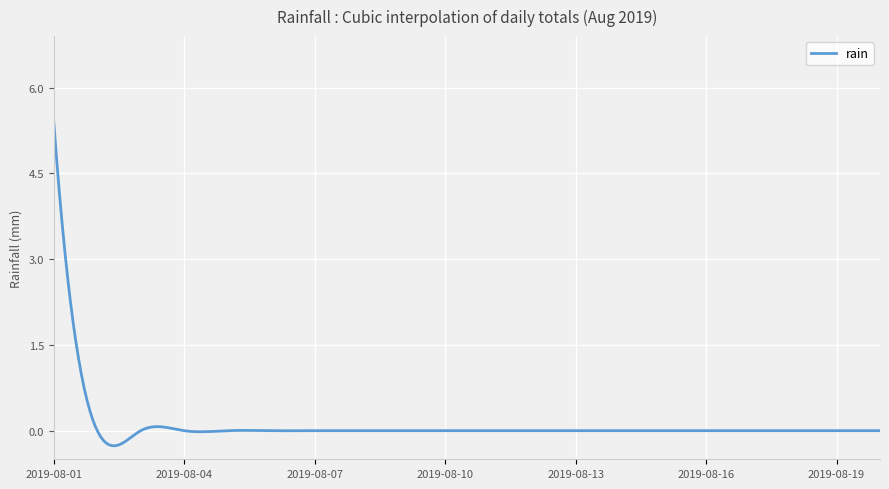

What is the difference between the maximum and minimum values?

5.7